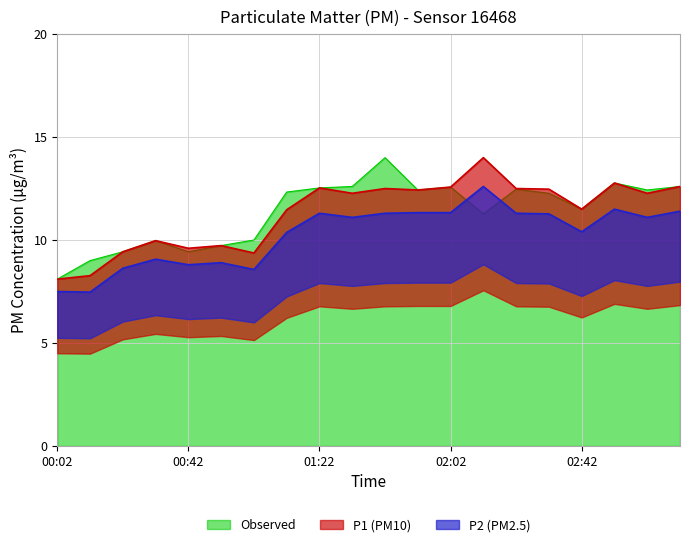

How many values in the P2 series are below 11?

9